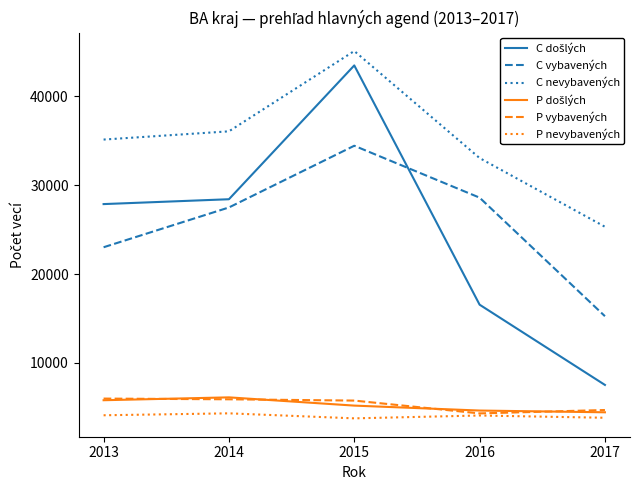

At which label is C nevybavených closest to 35197?

2013